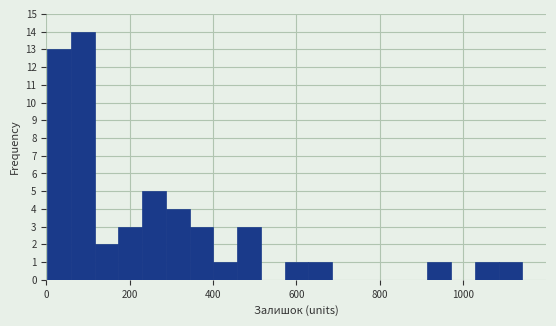

Around what value on the x-axis is the tallest bar? Give the approximate position of its centre, as read against the axis.

80